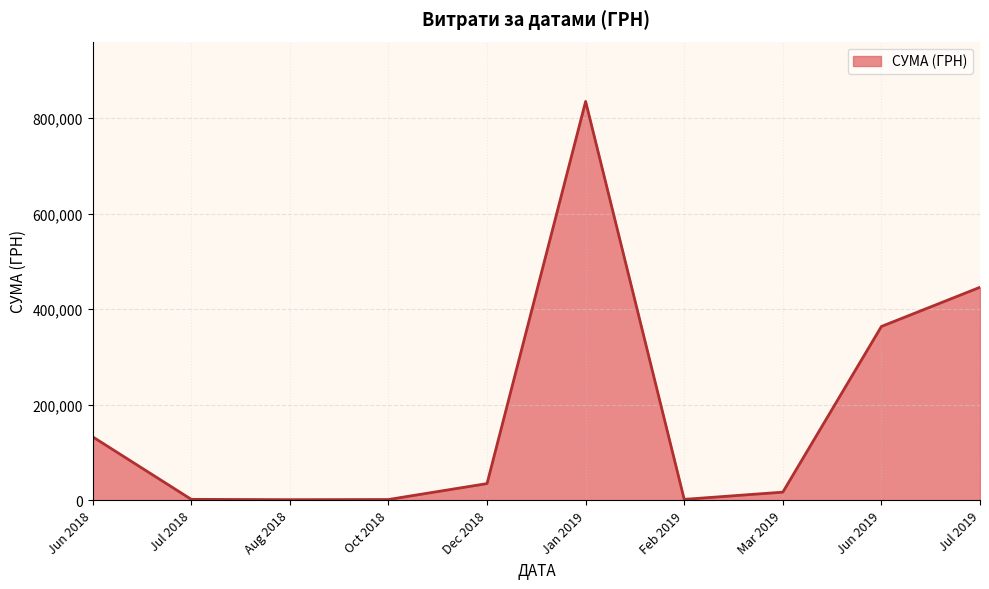

What is the maximum value shown in the chart?

835035.0